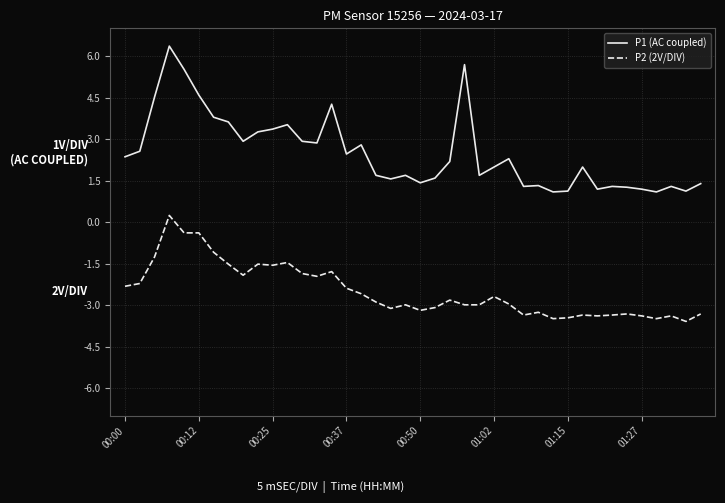

True or false: P1 (AC coupled) and P2 (2V/DIV) intersect in this chart.

False